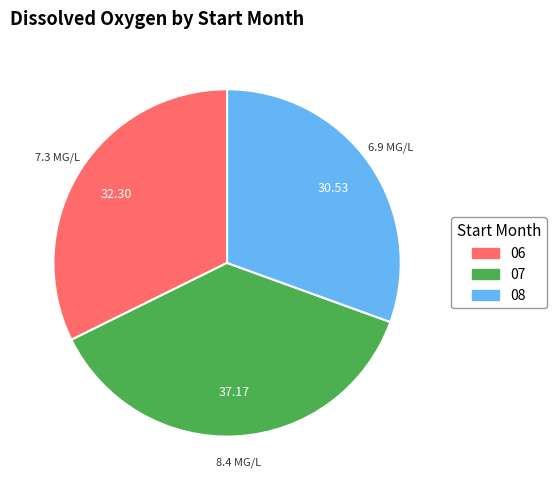

Rank the categories by value from highest to lowest.

07, 06, 08